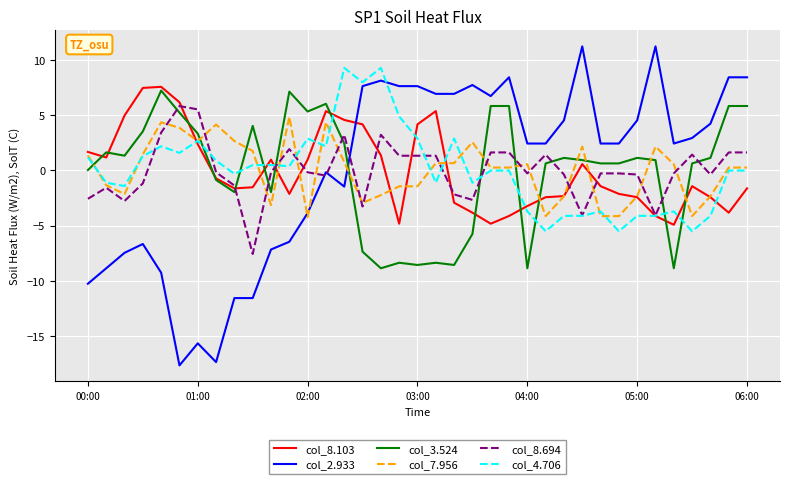

Which series ends up on top after the final intersection of col_8.103 and col_2.933?

col_2.933